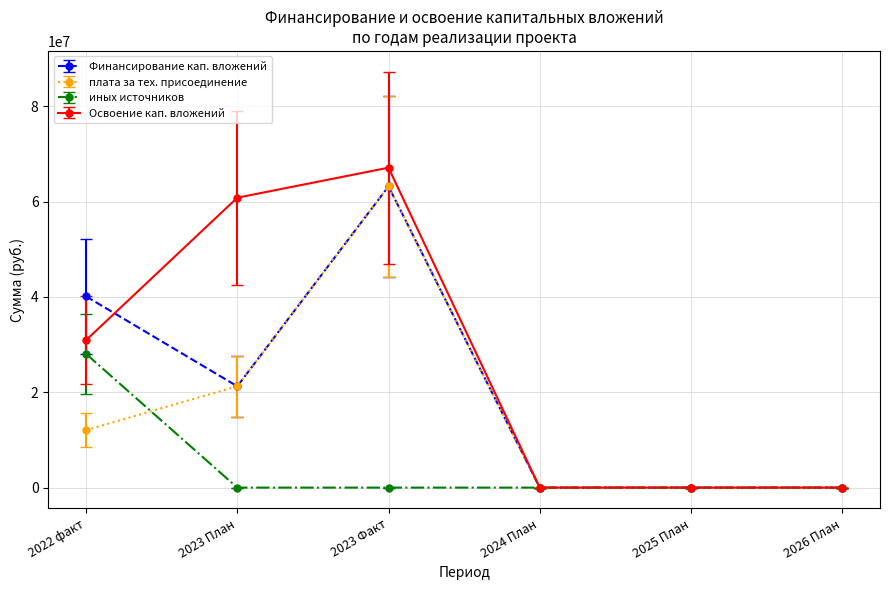

What is the label of the 2nd point from the right?

2025 План